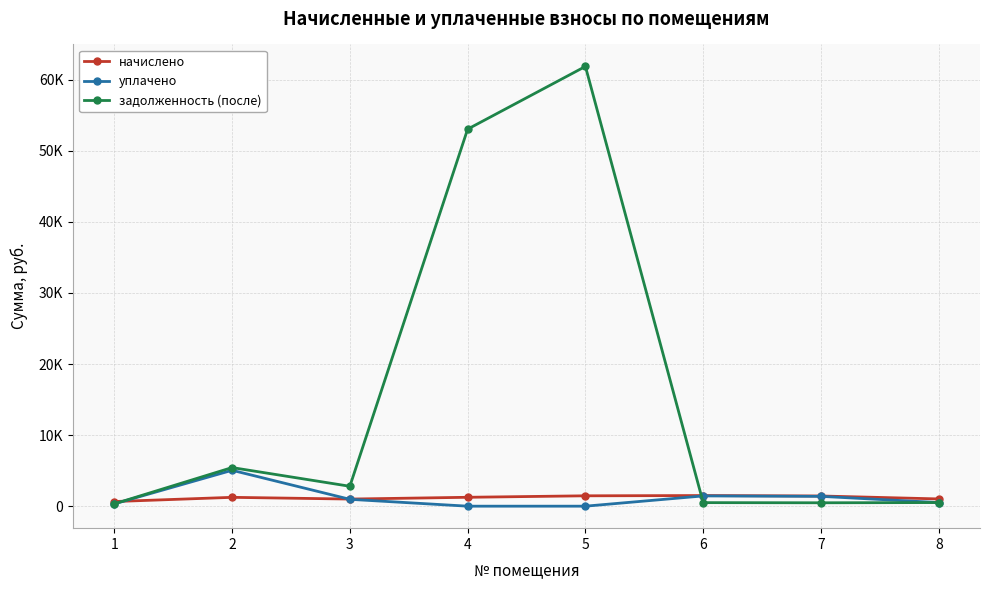

Between which two adjacent categories do уплачено and начислено first intersect?

1 and 2